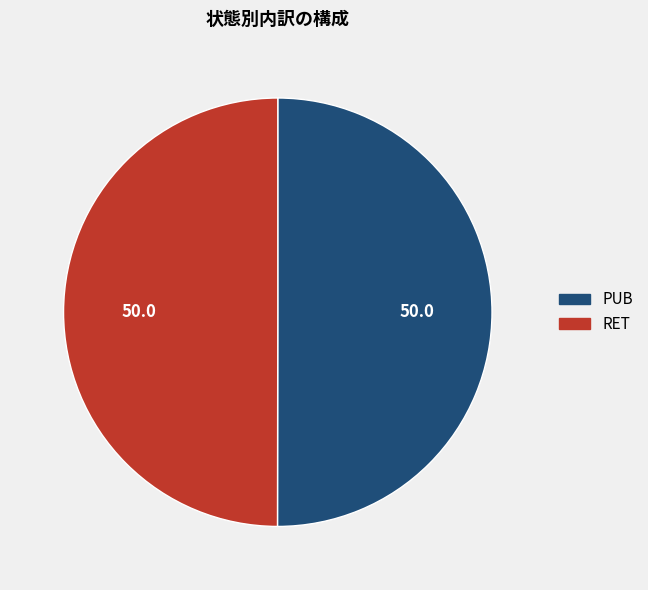

Approximately how many times larger is the value at PUB compared to RET?

1.0